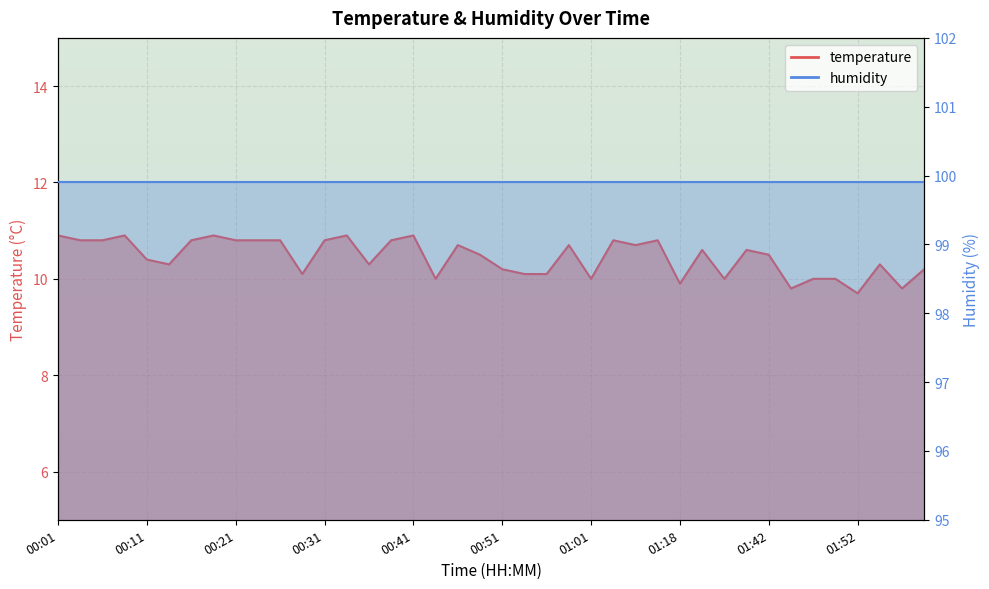

Reading right to left, transcribe all the data shown in this chart.

10.2	9.8	10.3	9.7	10.0	10.0	9.8	10.5	10.6	10.0	10.6	9.9	10.8	10.7	10.8	10.0	10.7	10.1	10.1	10.2	10.5	10.7	10.0	10.9	10.8	10.3	10.9	10.8	10.1	10.8	10.8	10.8	10.9	10.8	10.3	10.4	10.9	10.8	10.8	10.9